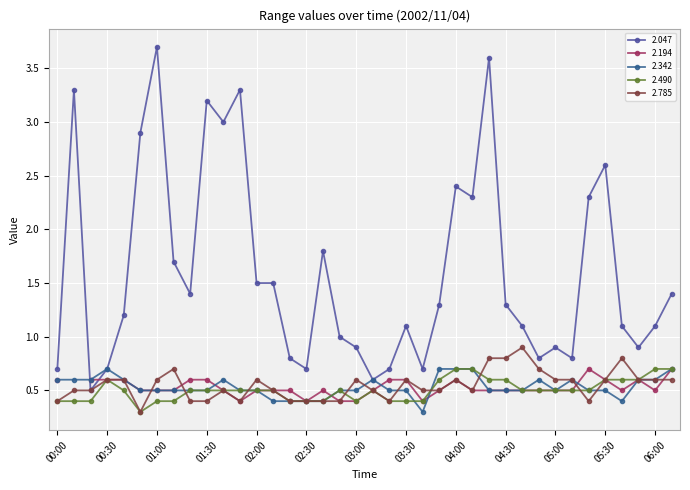

Read the 2.490 value at 04:50.

0.5